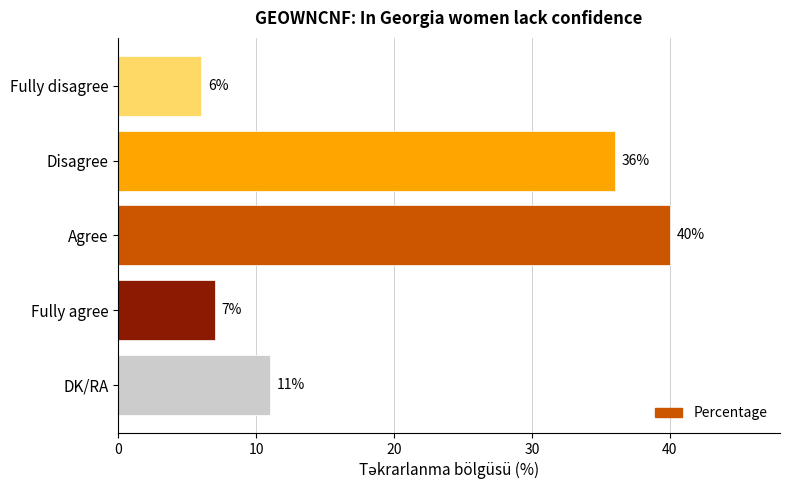

Read the value at Disagree.

36